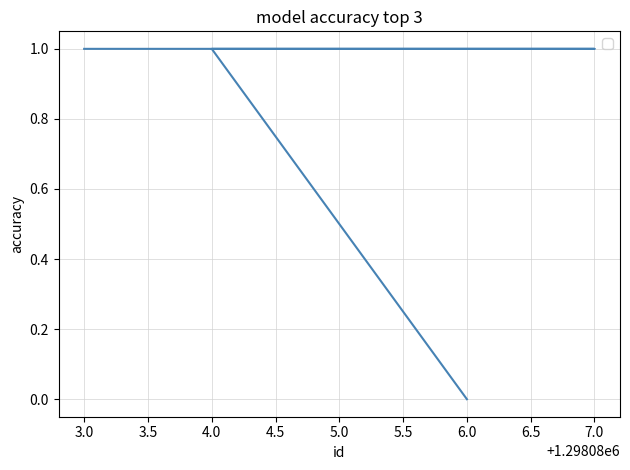

Which category has the highest value across all series?

3.0